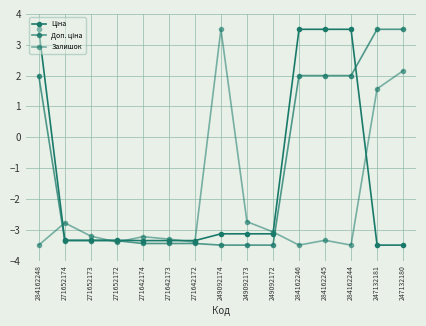

Which series has the largest range (max minus min)?

Ціна